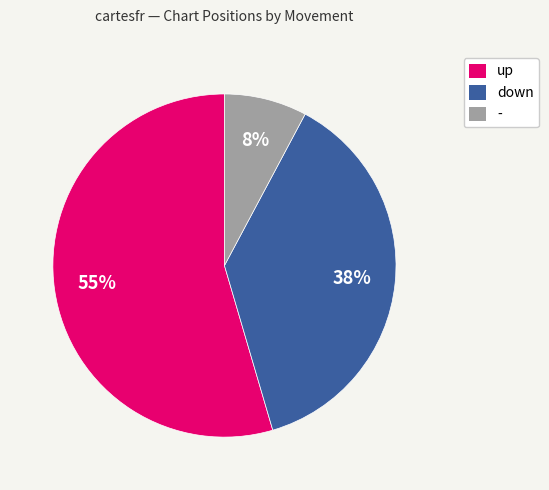

To the nearest percent, what portion does down represent?

38%